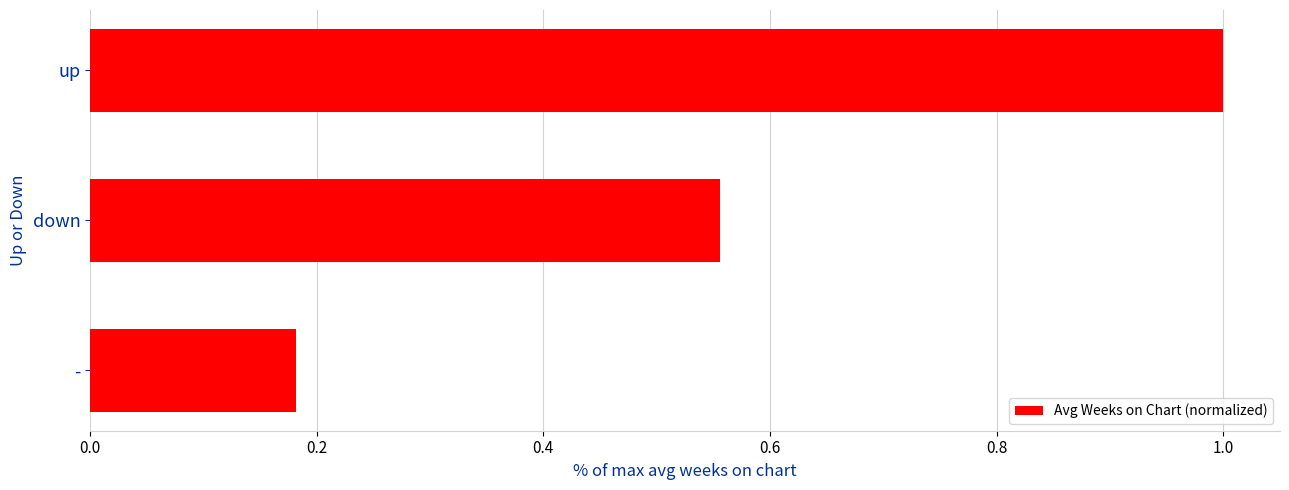

Which has a higher value, down or -?

down